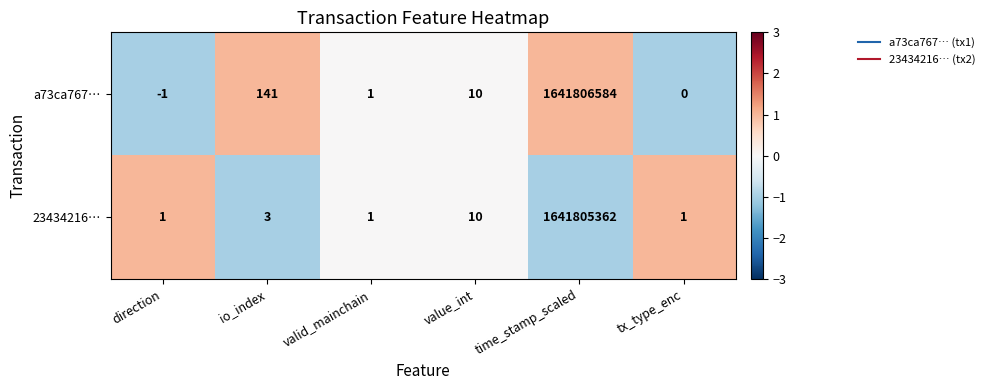

Which category has the highest value across all series?

time_stamp_scaled